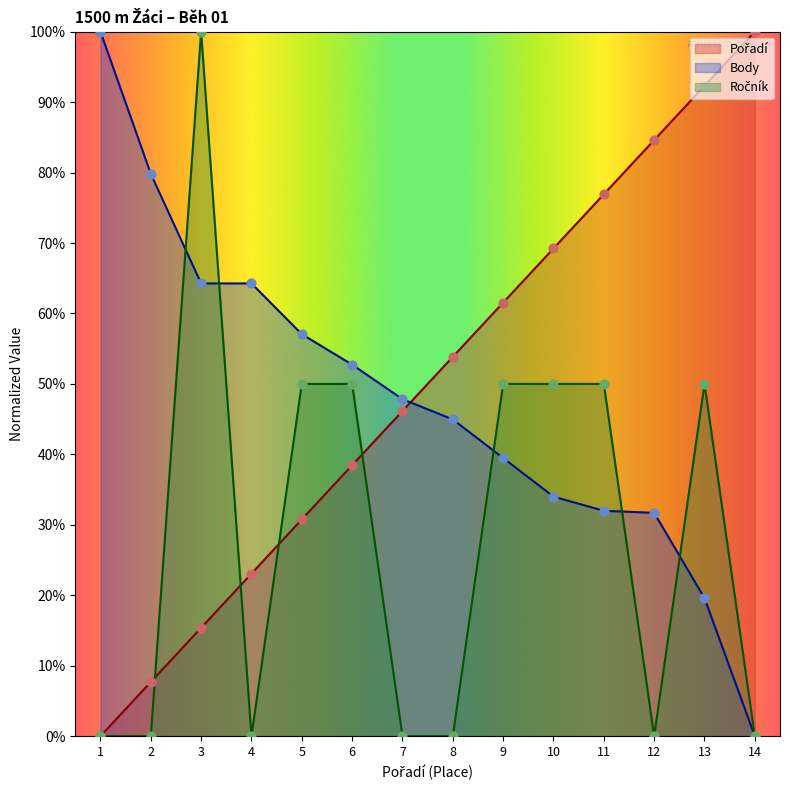

What are all the series names shown in the legend?

Pořadí, Body, Ročník